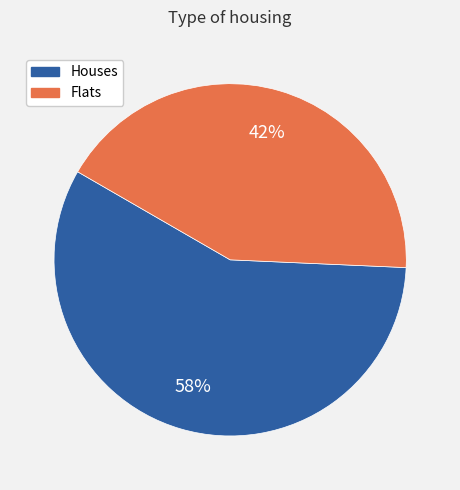

Count the number of slices in the pie.

2